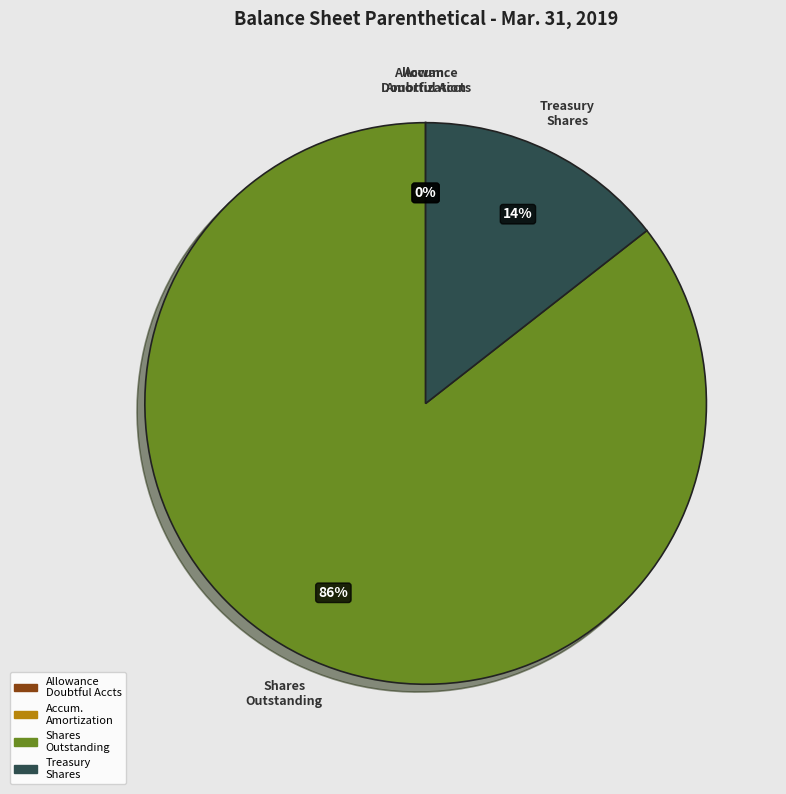

Is the sum of Shares Outstanding and Treasury Shares greater than half?

Yes